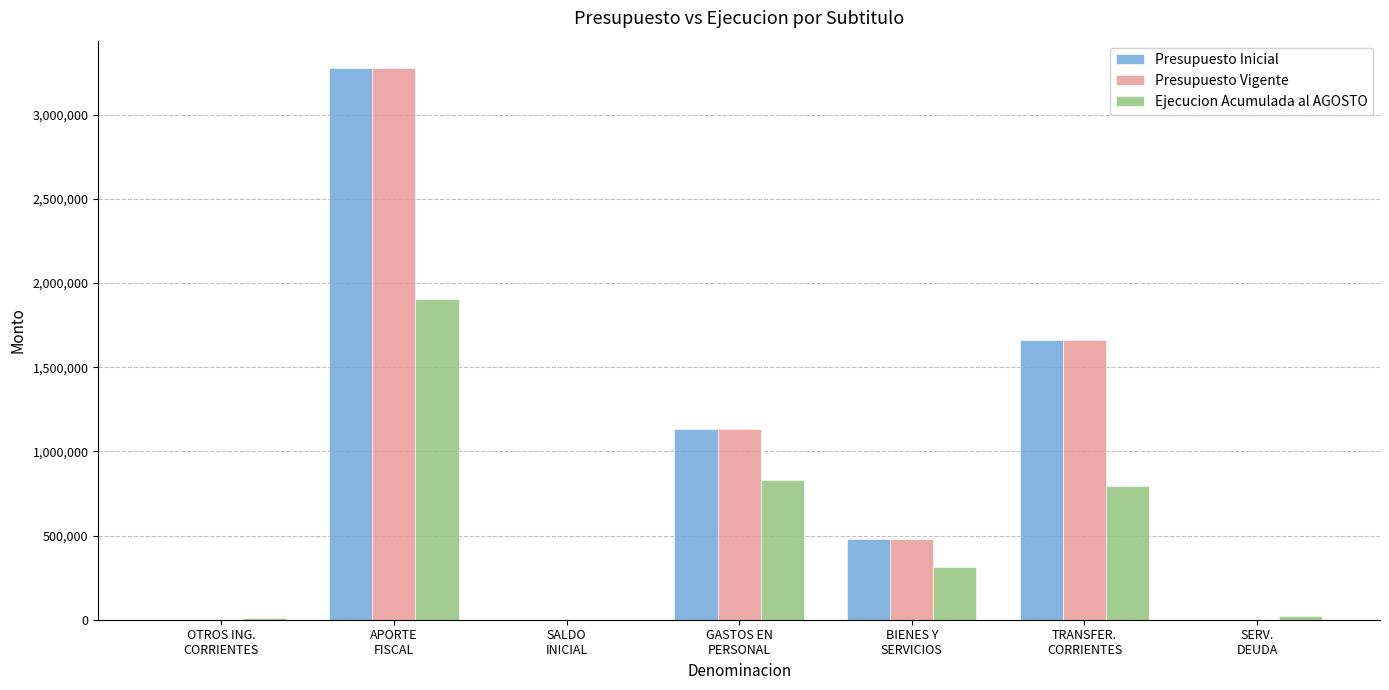

What is the greatest value displayed?

3275813